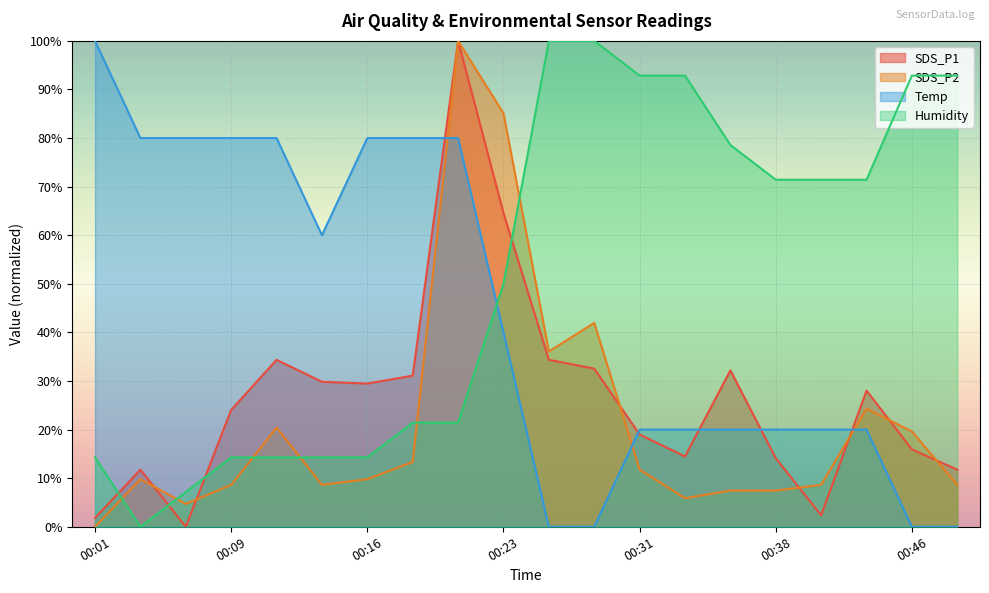

How many distinct data groups are displayed?

4